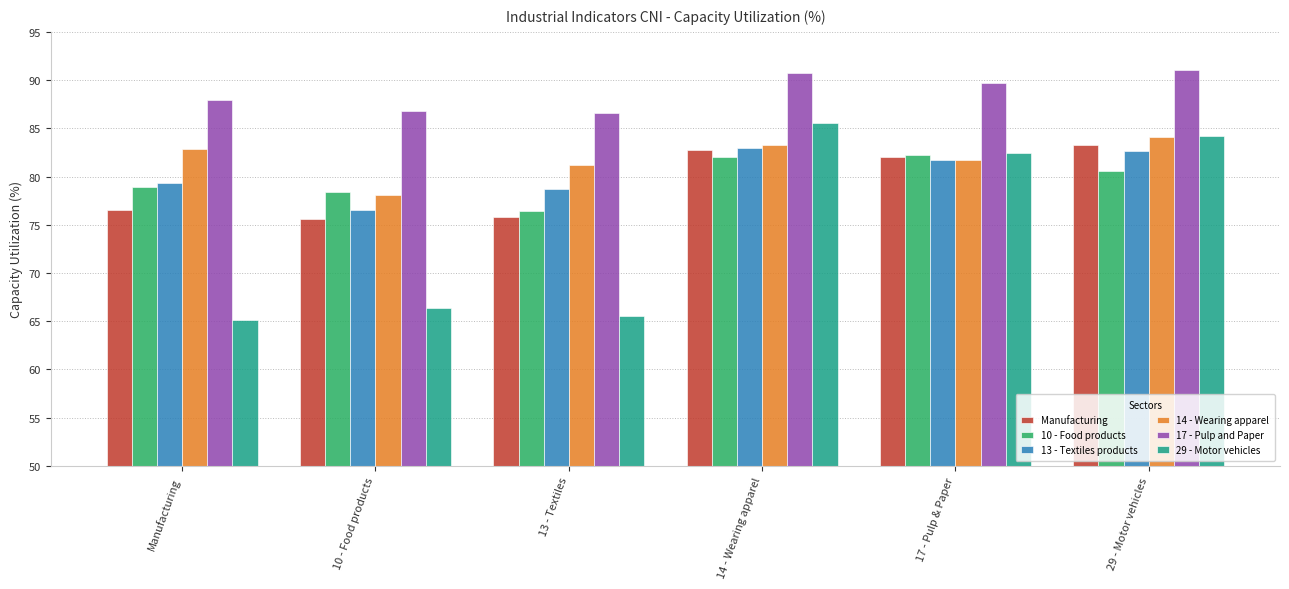

Which series changed the most between 10 - Food products and 13 - Textiles?

14 - Wearing apparel